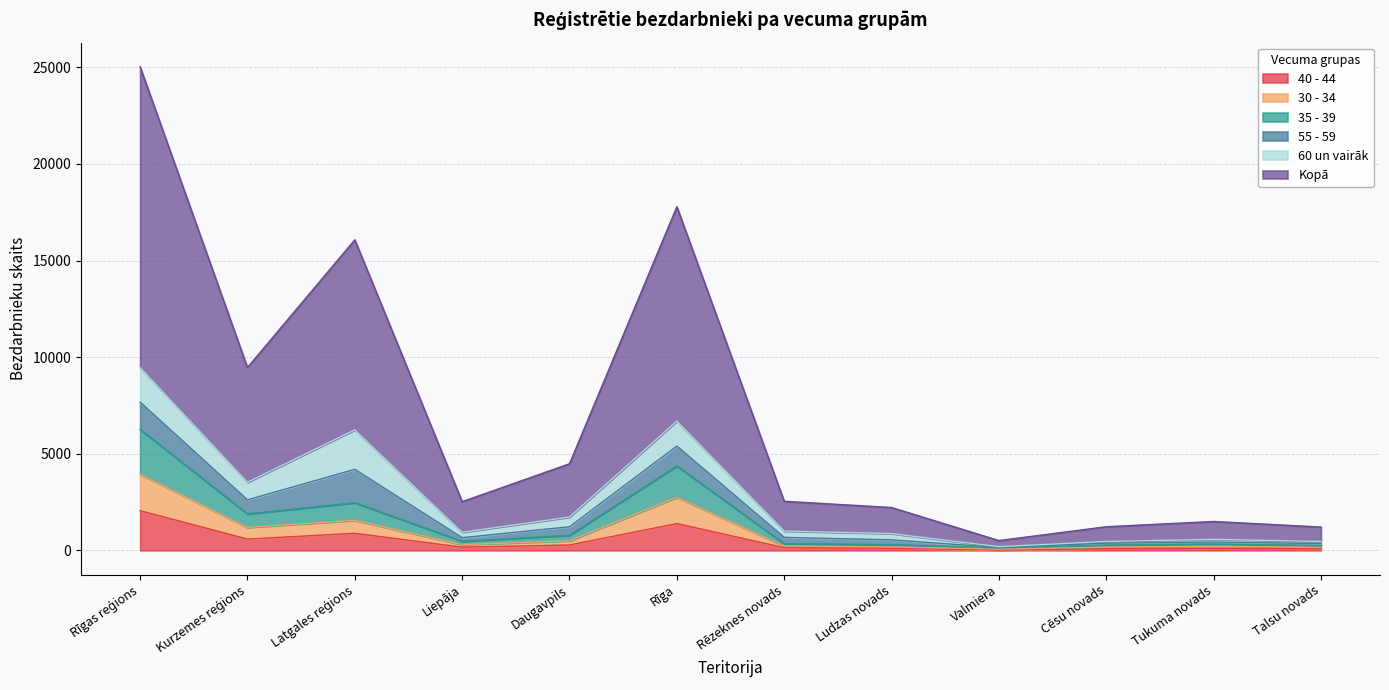

What position from the right is Cēsu novads?

3